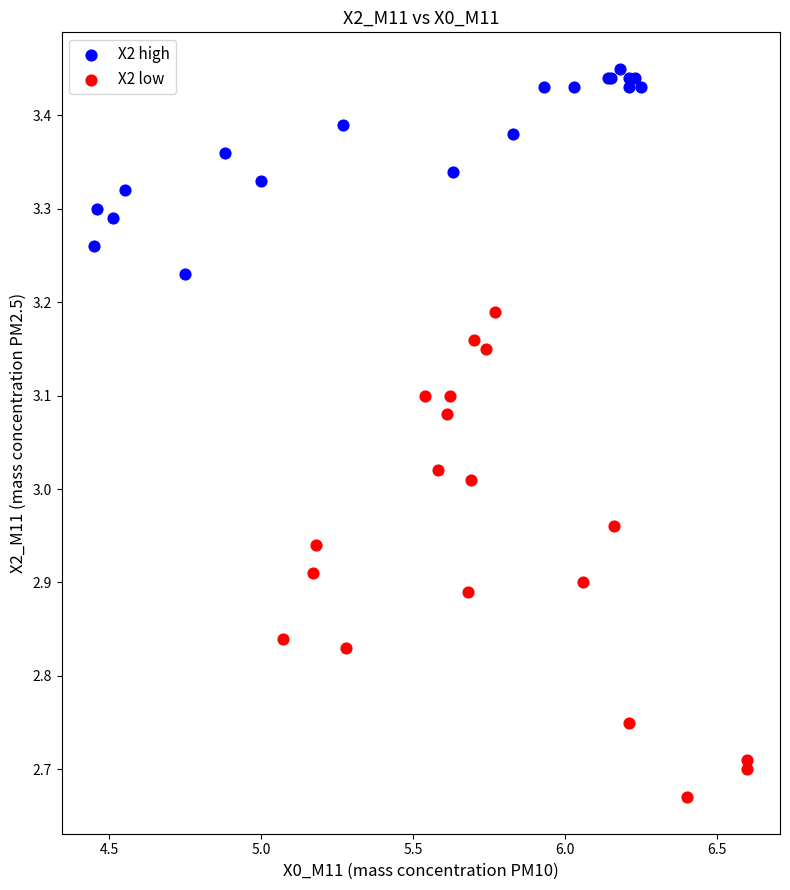

Which series has the widest spread of Y values?

X2 low